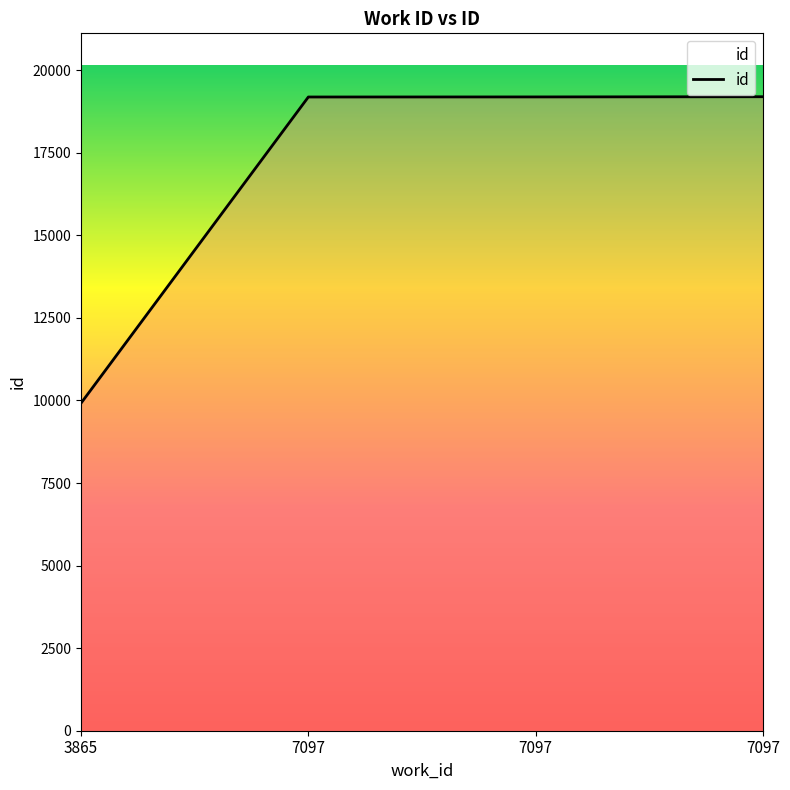

At which category does the chart reach its minimum across all series?

3865